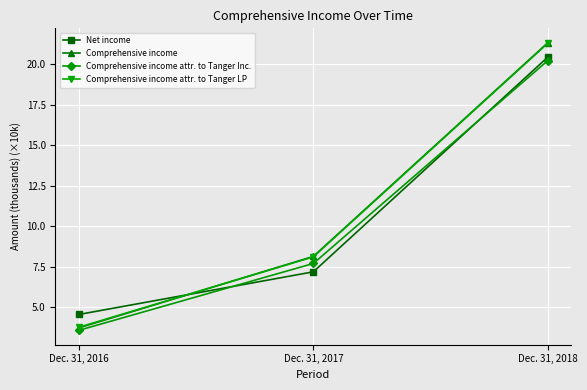

How many lines are shown in the chart?

4